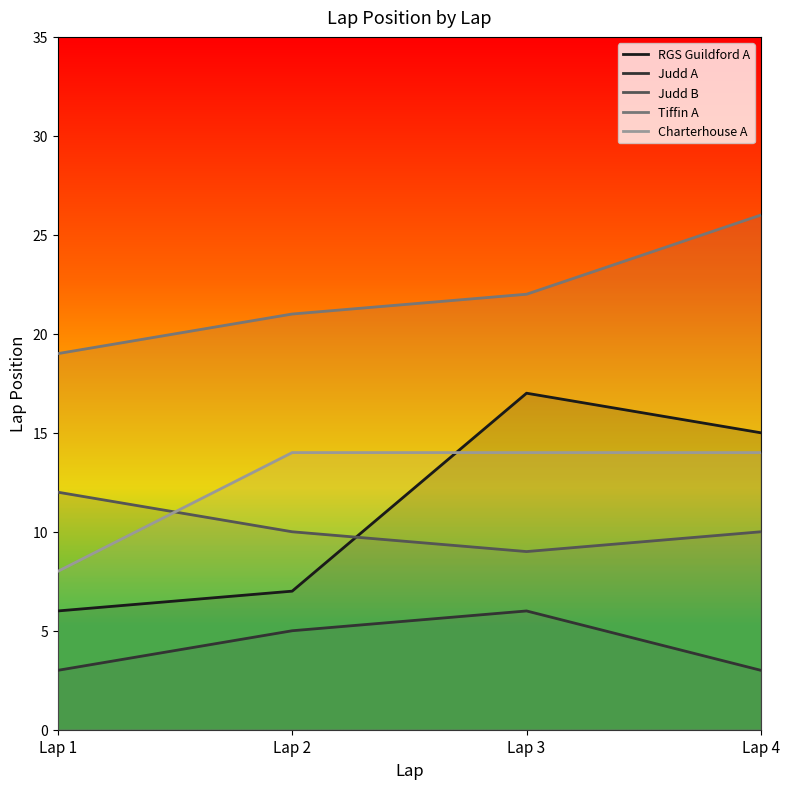

What is the sum of all Judd B values?

41